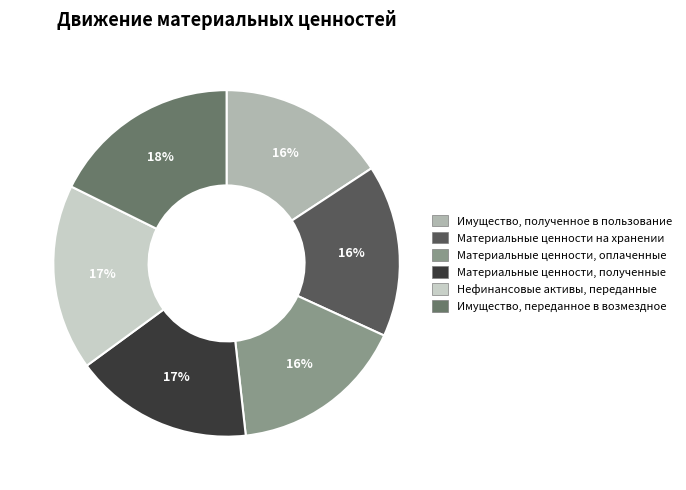

Is Нефинансовые активы, переданные the majority of the pie?

No